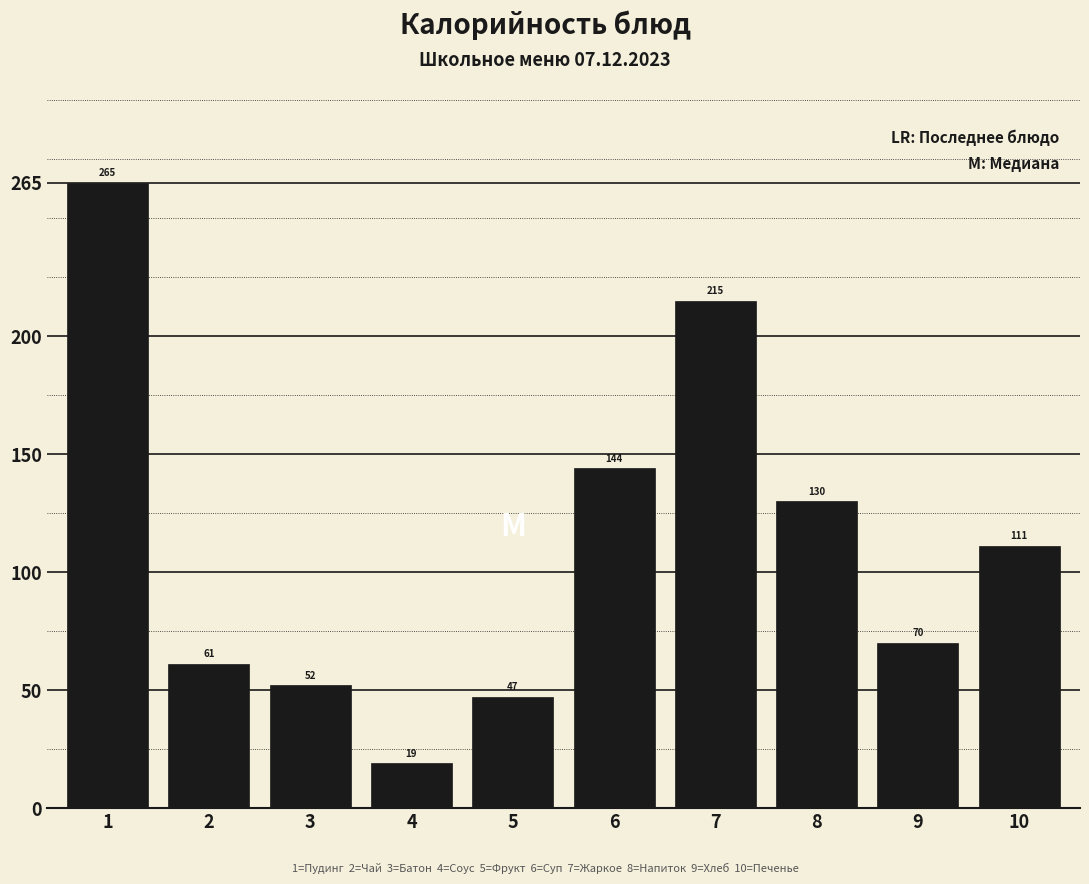

Reading left to right, extract all data points from this chart.

1=265	2=61	3=52	4=19	5=47	6=144	7=215	8=130	9=70	10=111